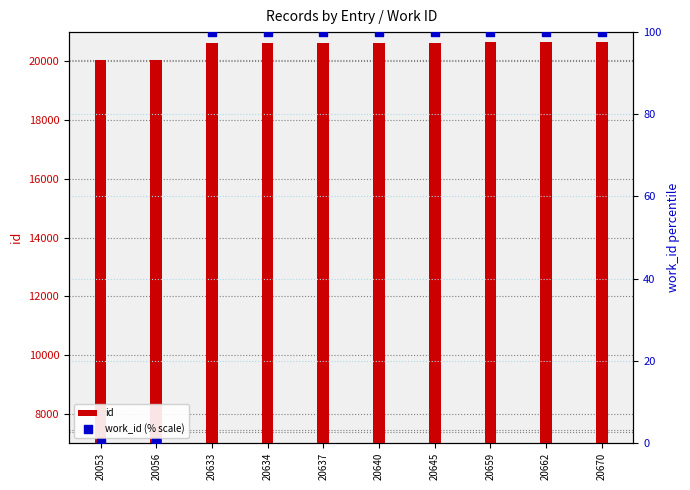

Which series has the largest total across all categories?

id